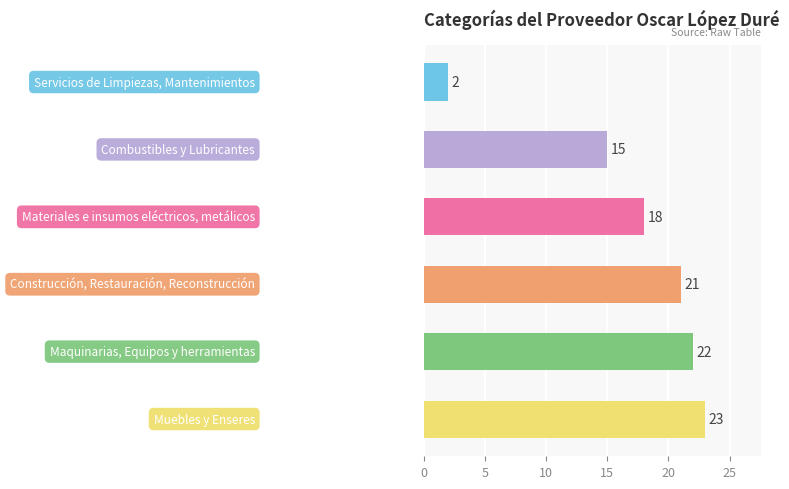

How many bars are there in total?

6